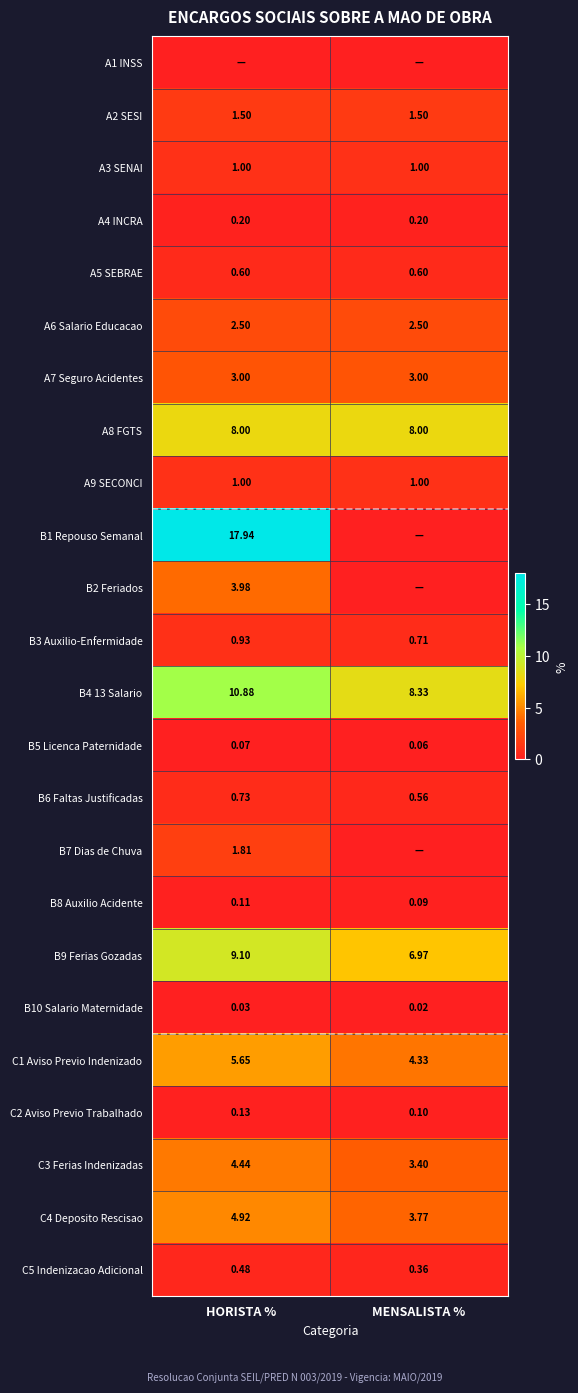

What is the highest value of the B8 Auxilio Acidente series?

0.1